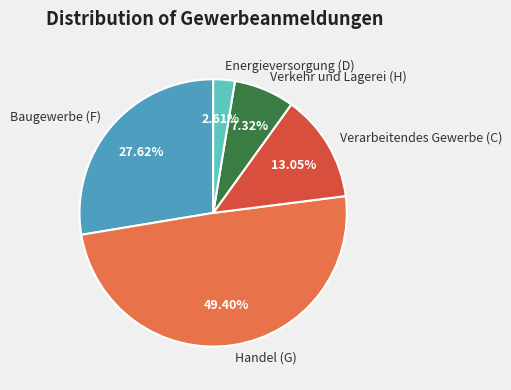

Rank the categories by value from highest to lowest.

Handel (G), Baugewerbe (F), Verarbeitendes Gewerbe (C), Verkehr und Lagerei (H), Energieversorgung (D)